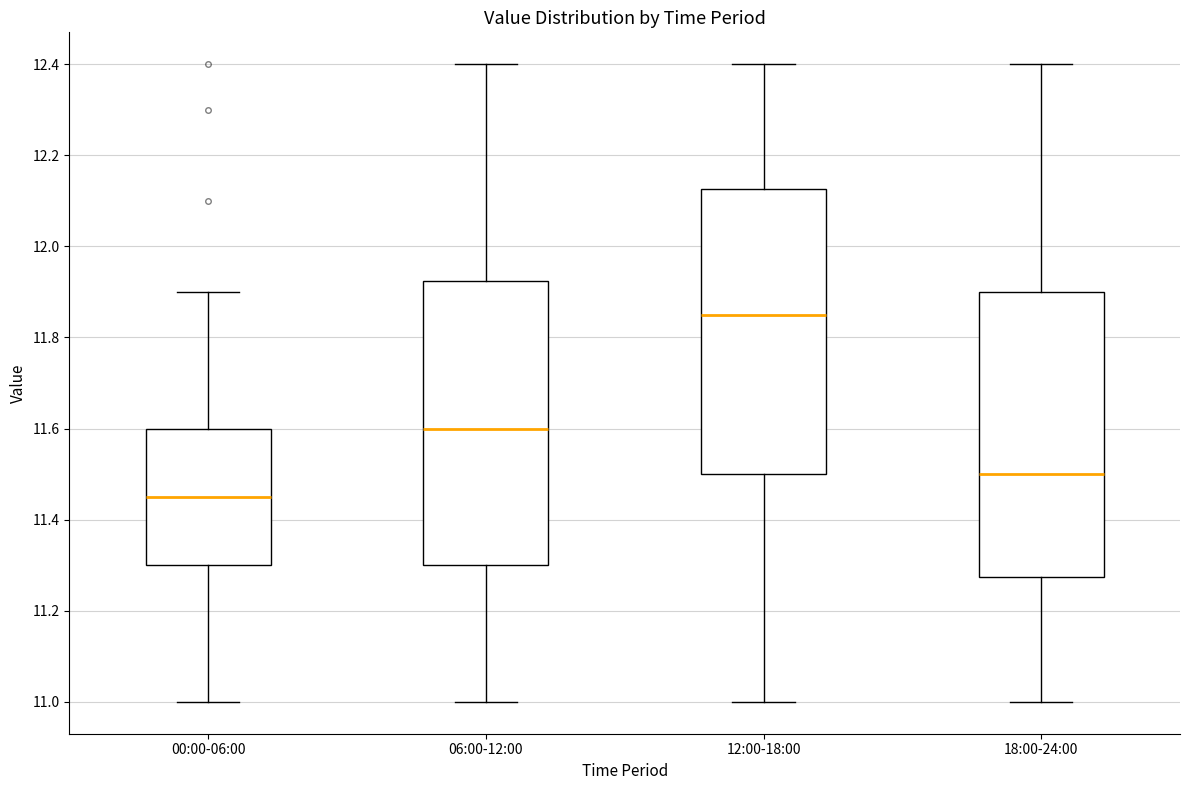

Reading left to right, read every box against the y-axis: the position of its median line, the range the box covers, and the ends of its whiskers. The values are not printed on the chart, so give them approximately, as read against the axis.

00:00-06:00: median 11.46, box 11.30 to 11.60, whiskers 11.00 to 11.90
06:00-12:00: median 11.60, box 11.30 to 11.92, whiskers 11.00 to 12.40
12:00-18:00: median 11.86, box 11.50 to 12.12, whiskers 11.00 to 12.40
18:00-24:00: median 11.50, box 11.28 to 11.90, whiskers 11.00 to 12.40